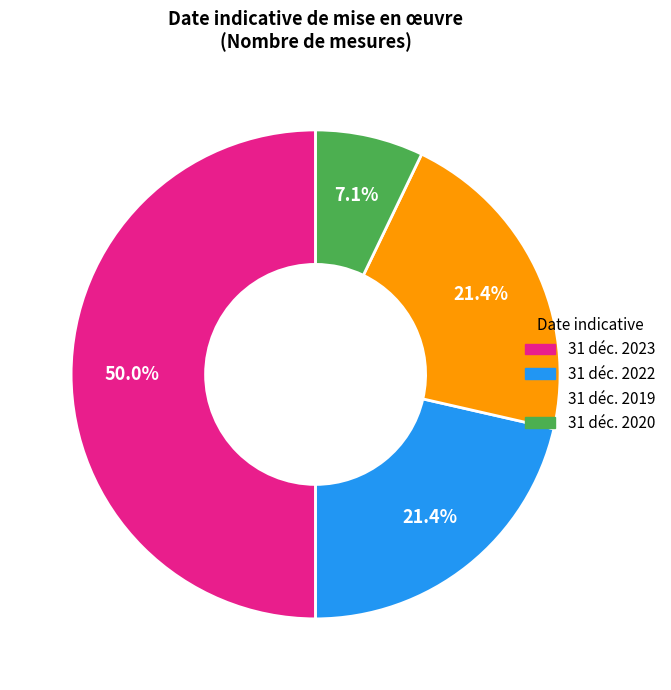

What percentage is NOT represented by 31 déc. 2020?

92.9%